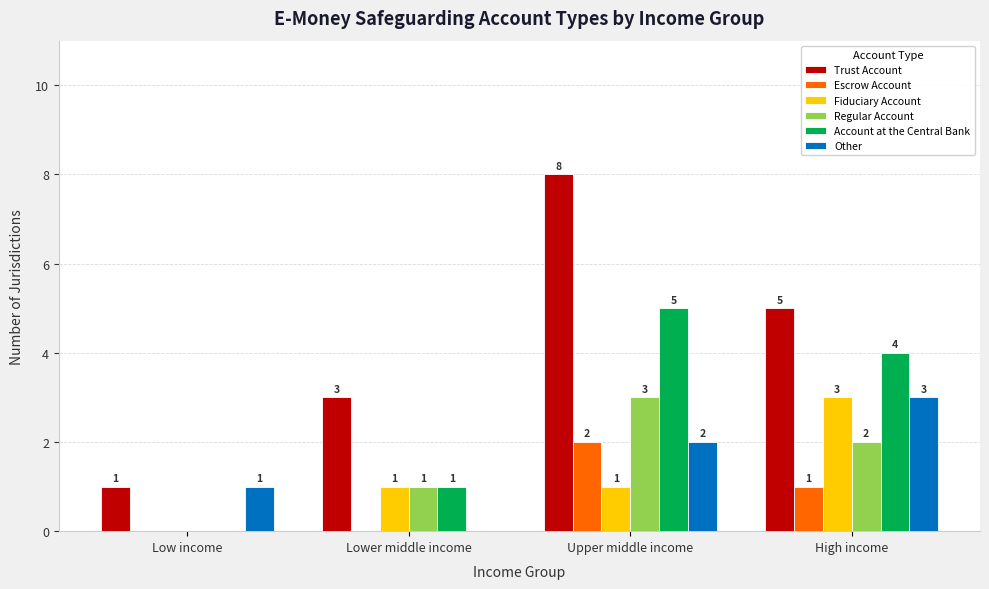

Which series changed the most between Low income and Lower middle income?

Trust Account